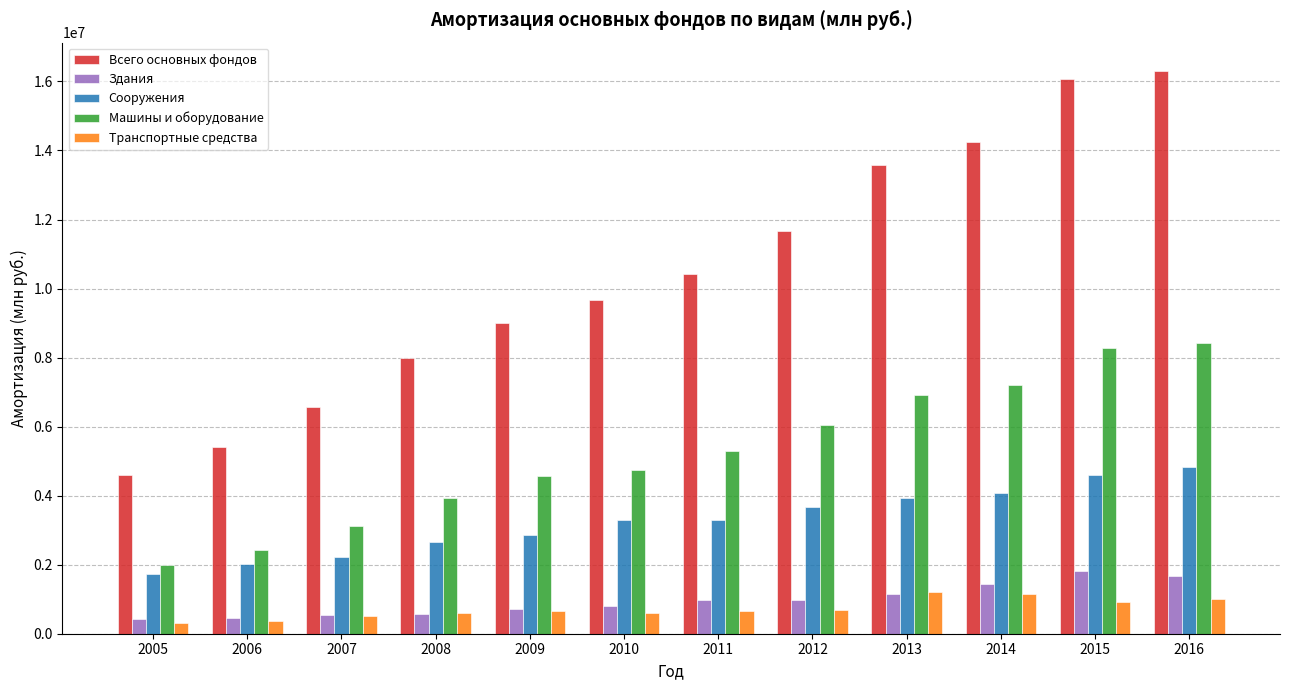

At which label is Транспортные средства closest to 757080?

2012